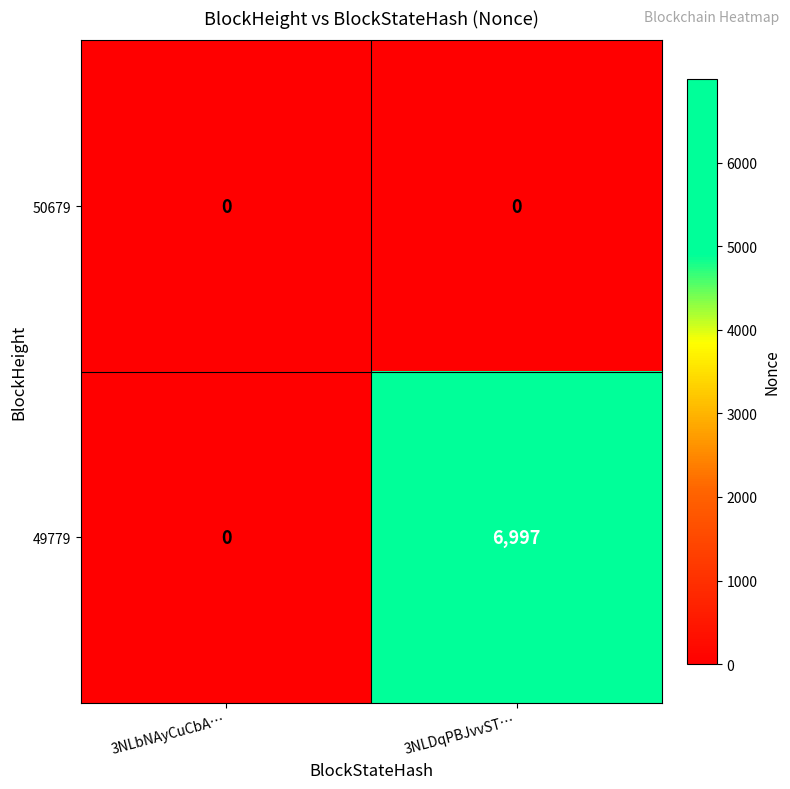

Reading left to right, list all the values displayed in this chart.

50679: 3NLbNAyCuCbA…=0	3NLDqPBJvvST…=0
49779: 3NLbNAyCuCbA…=0	3NLDqPBJvvST…=6997